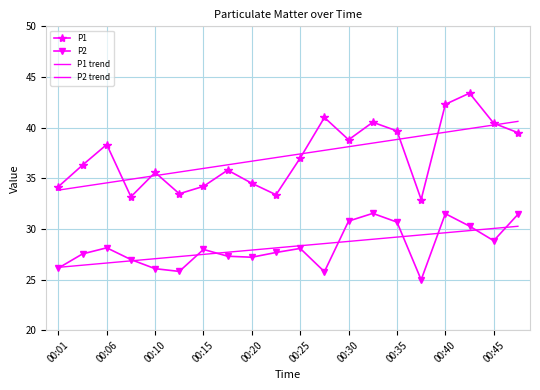

True or false: P1 trend and P2 intersect in this chart.

False